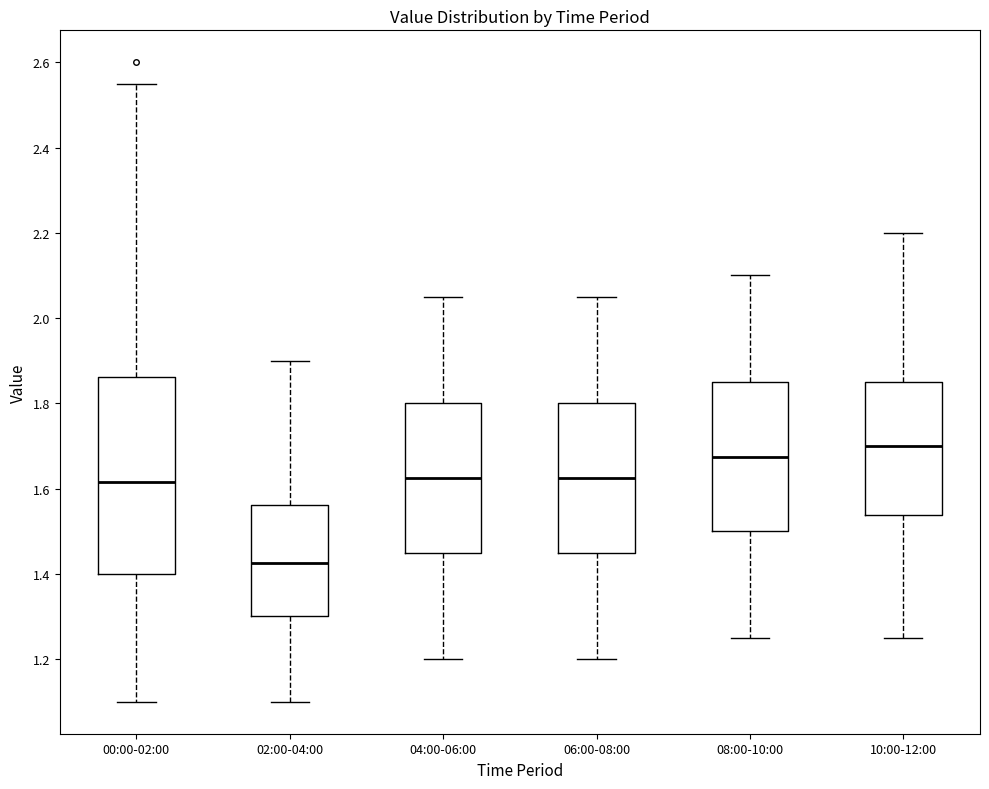

Where does the upper whisker of the box for 10:00-12:00 end on the y-axis? The values are not printed on the chart, so give them approximately, as read against the axis.

2.20